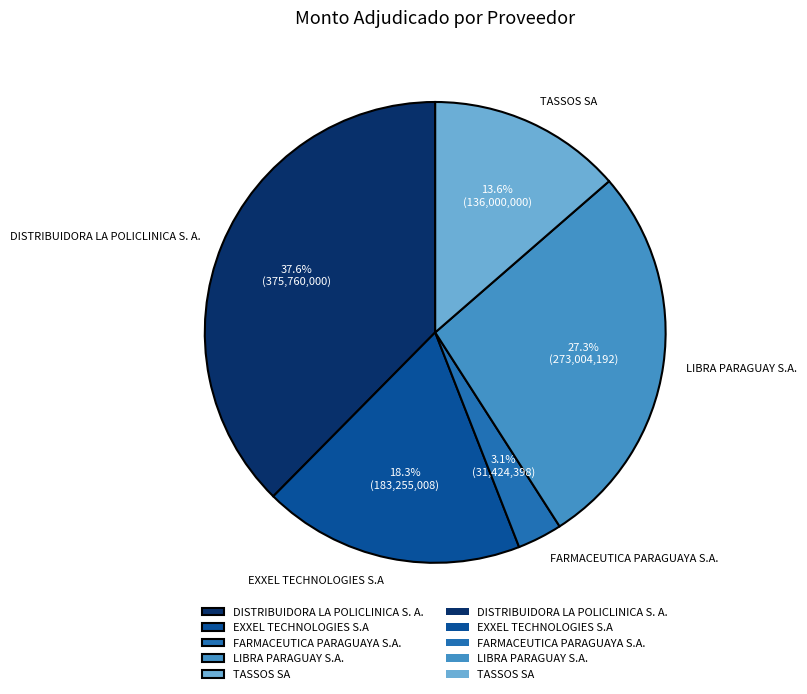

The EXXEL TECHNOLOGIES S.A slice represents 27% of the pie. True or false?

False